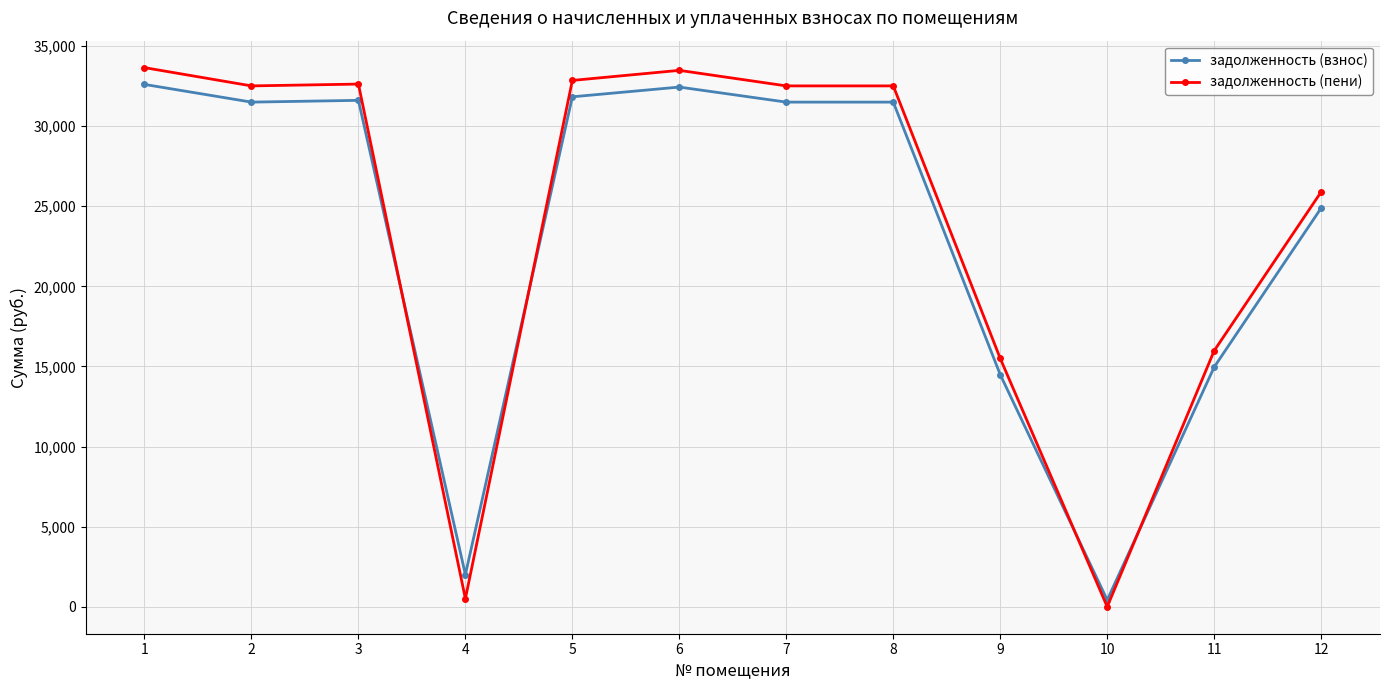

What is the average value of the задолженность (взнос) series?

23311.7